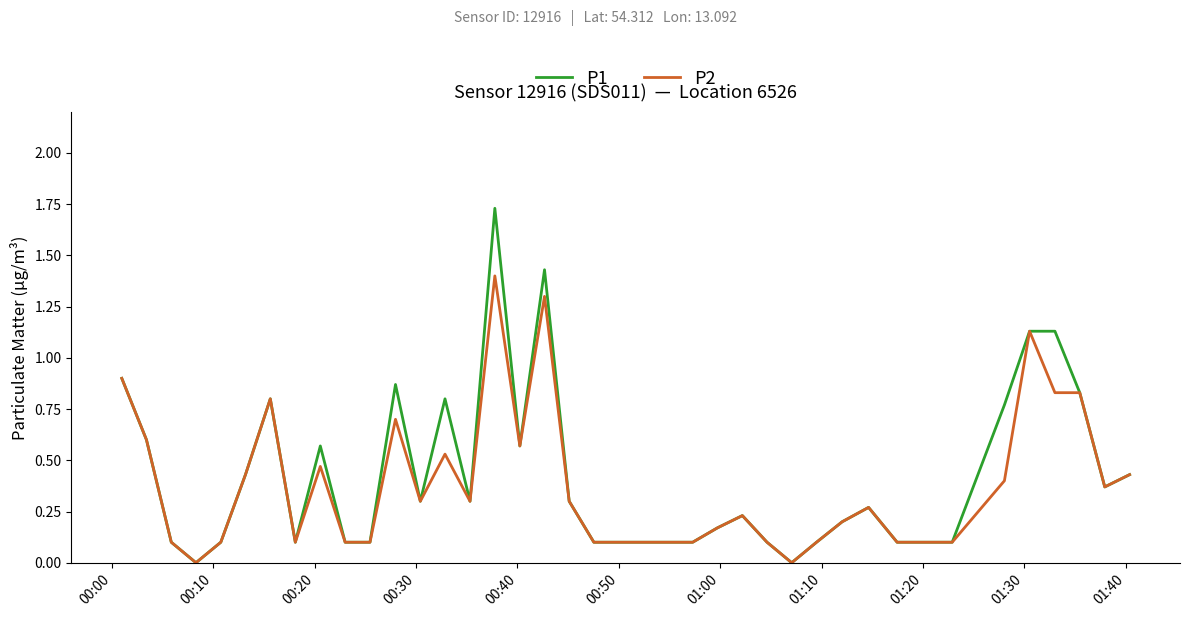

Rank the series by their maximum value, from lowest to highest.

P2, P1